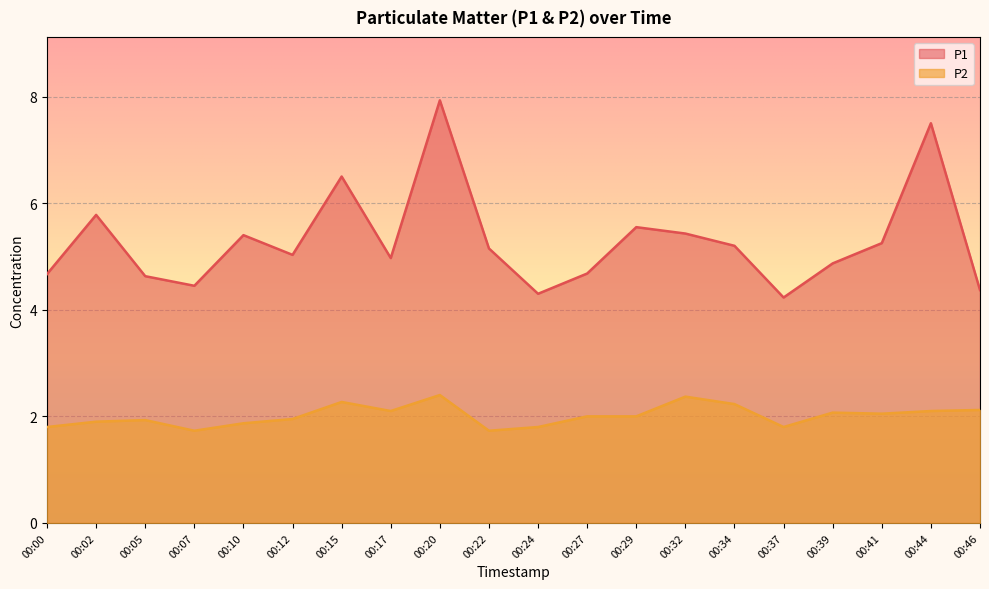

The P1 series shows 2.1 at 00:05. True or false?

False